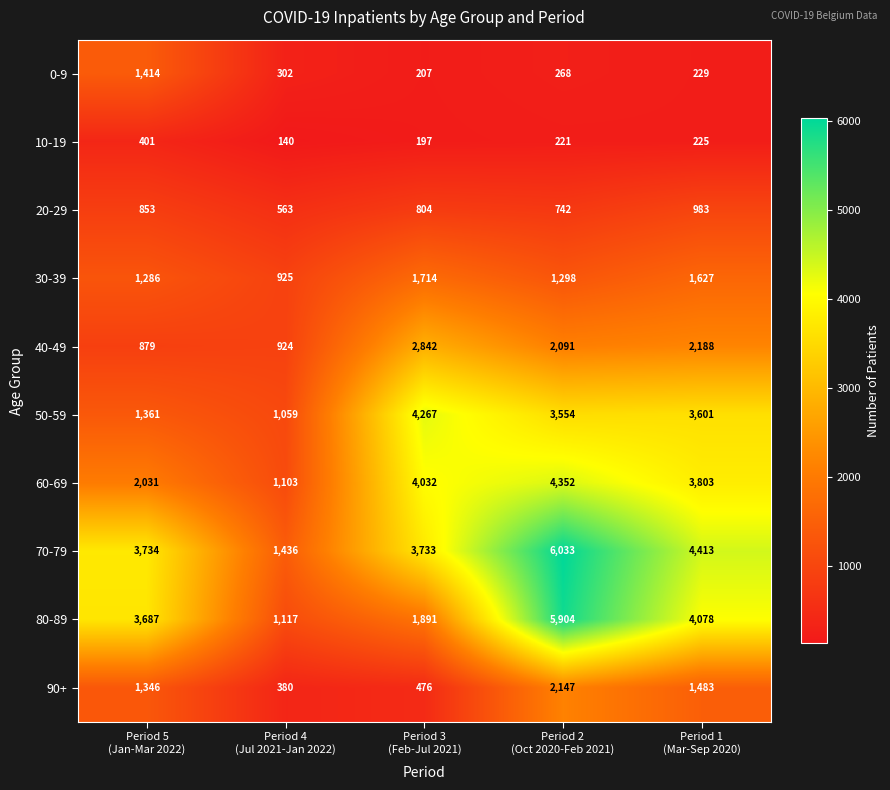

At which category is the sum across all series the highest?

Period 2
(Oct 2020-Feb 2021)